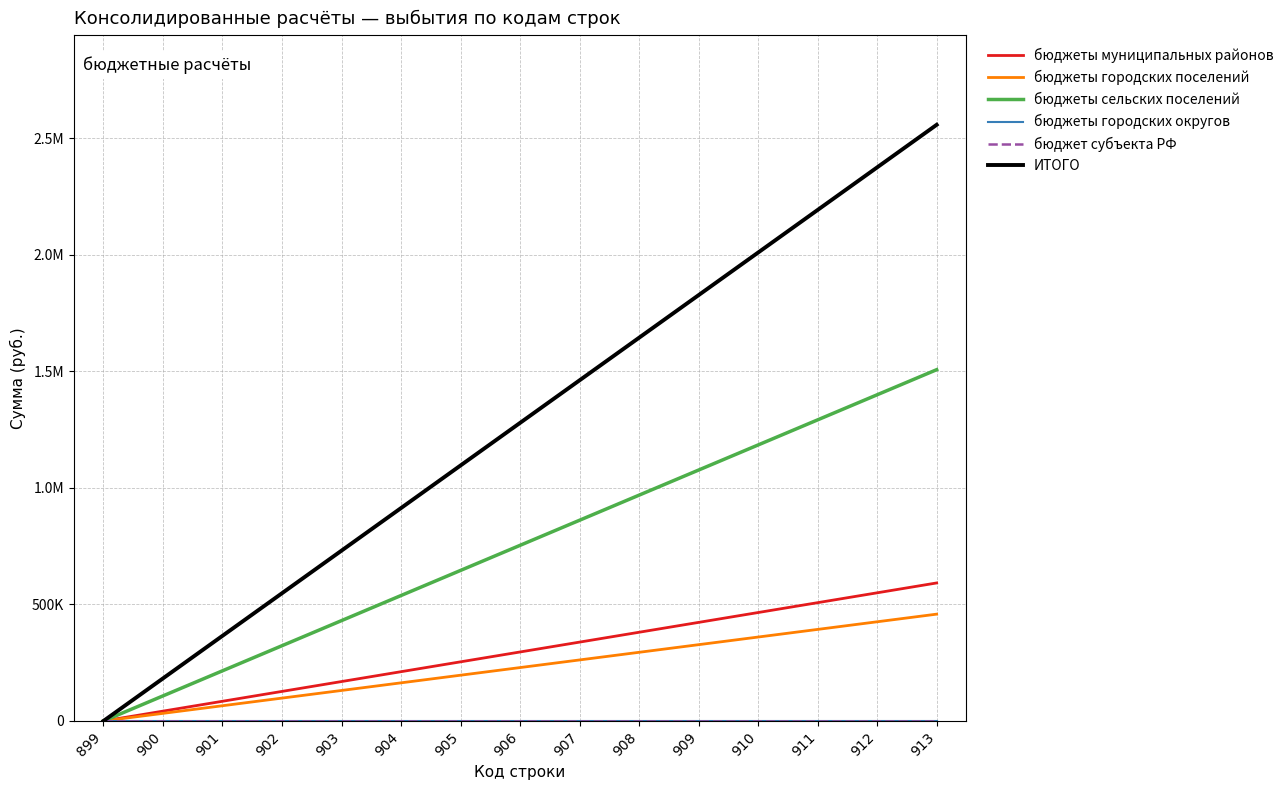

Reading right to left, extract all data points from this chart.

бюджеты муниципальных районов: 592097.0	549804.4	507511.7	465219.1	422926.4	380633.8	338341.1	296048.5	253755.9	211463.2	169170.6	126877.9	84585.3	42292.6	0.0
бюджеты городских поселений: 458299.7	425564.0	392828.3	360092.6	327356.9	294621.2	261885.5	229149.9	196414.2	163678.5	130942.8	98207.1	65471.4	32735.7	0.0
бюджеты сельских поселений: 1506875.0	1399241.1	1291607.1	1183973.2	1076339.3	968705.4	861071.4	753437.5	645803.6	538169.6	430535.7	322901.8	215267.9	107633.9	0.0
бюджеты городских округов: 0.0	0.0	0.0	0.0	0.0	0.0	0.0	0.0	0.0	0.0	0.0	0.0	0.0	0.0	0.0
бюджет субъекта РФ: 0.0	0.0	0.0	0.0	0.0	0.0	0.0	0.0	0.0	0.0	0.0	0.0	0.0	0.0	0.0
ИТОГО: 2557271.7	2374609.4	2191947.2	2009284.9	1826622.6	1643960.4	1461298.1	1278635.9	1095973.6	913311.3	730649.1	547986.8	365324.5	182662.3	0.0